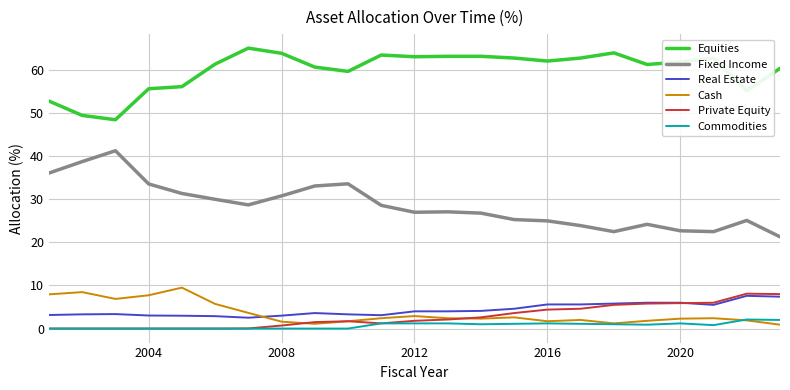

What is the lowest value of the Real Estate series?

2.5